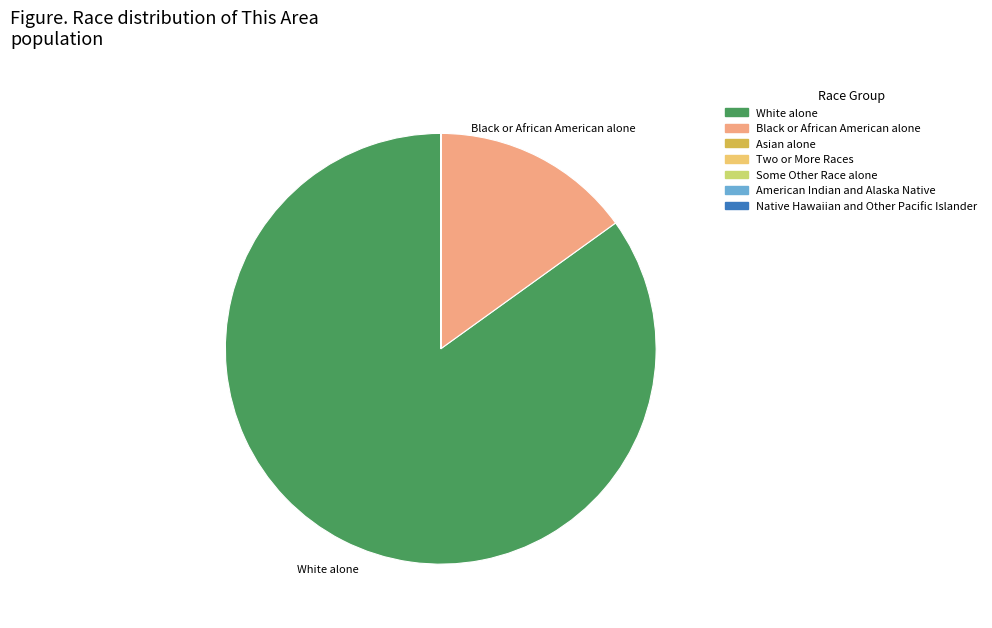

Is it true that White alone is 85% of the pie?

True